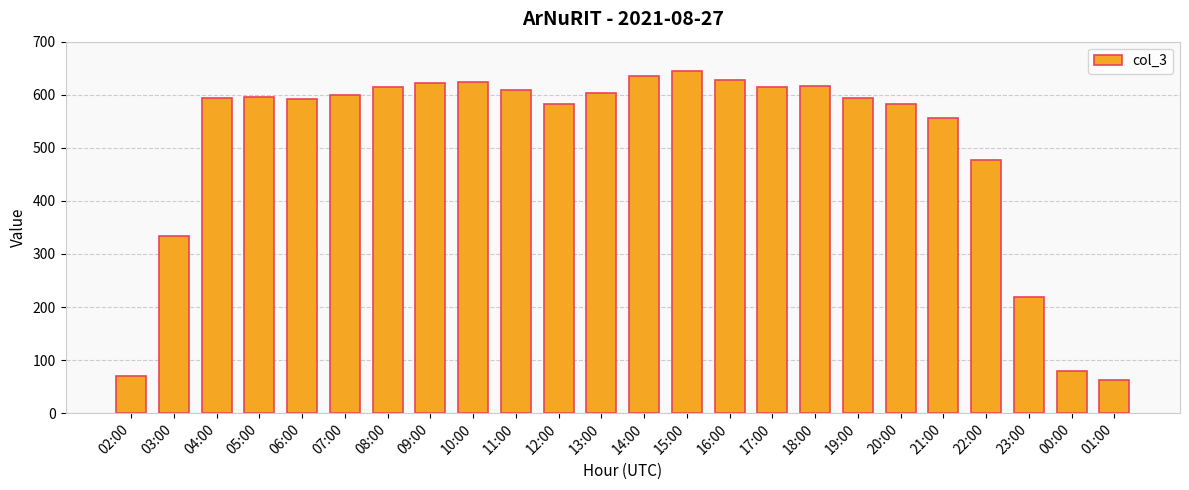

What is the value of the 21st bar from the left?

477